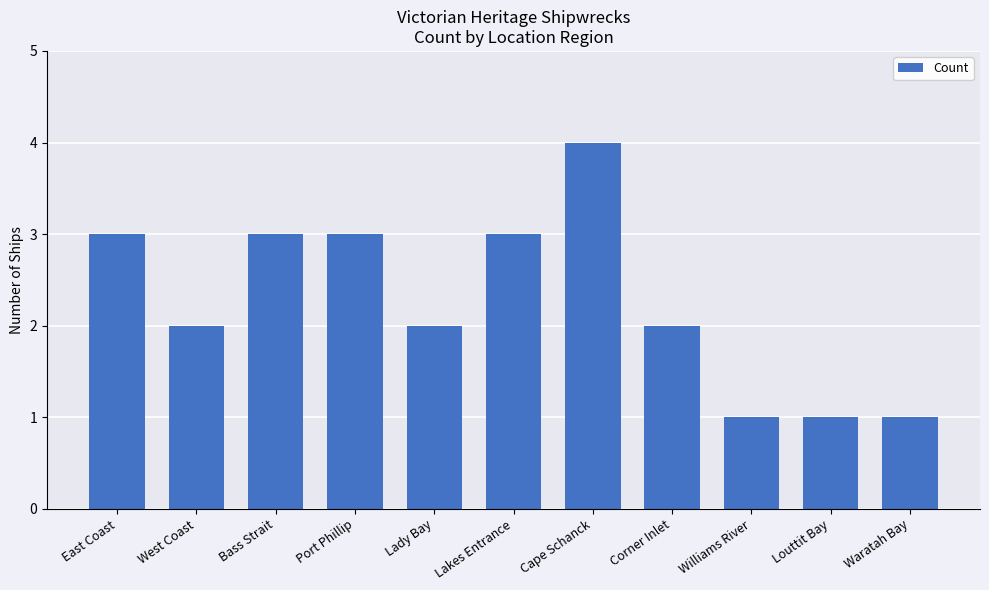

Reading left to right, transcribe all the data shown in this chart.

East Coast=3	West Coast=2	Bass Strait=3	Port Phillip=3	Lady Bay=2	Lakes Entrance=3	Cape Schanck=4	Corner Inlet=2	Williams River=1	Louttit Bay=1	Waratah Bay=1